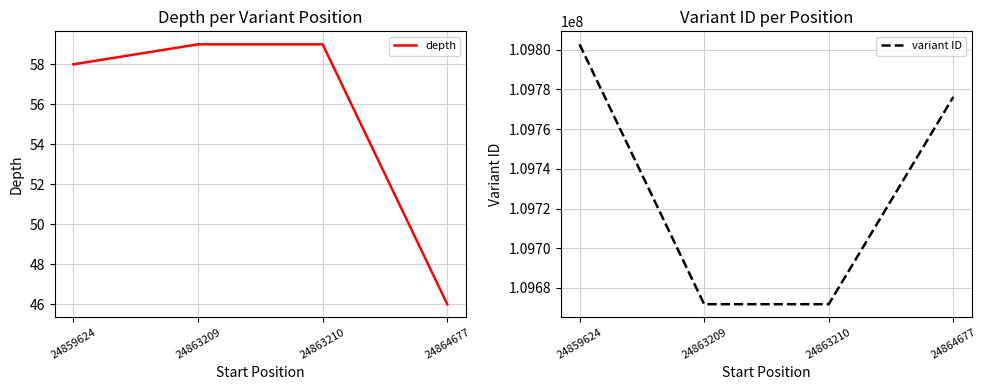

What is the approximate value of variant ID at 24864677, to the nearest 50?

109776250